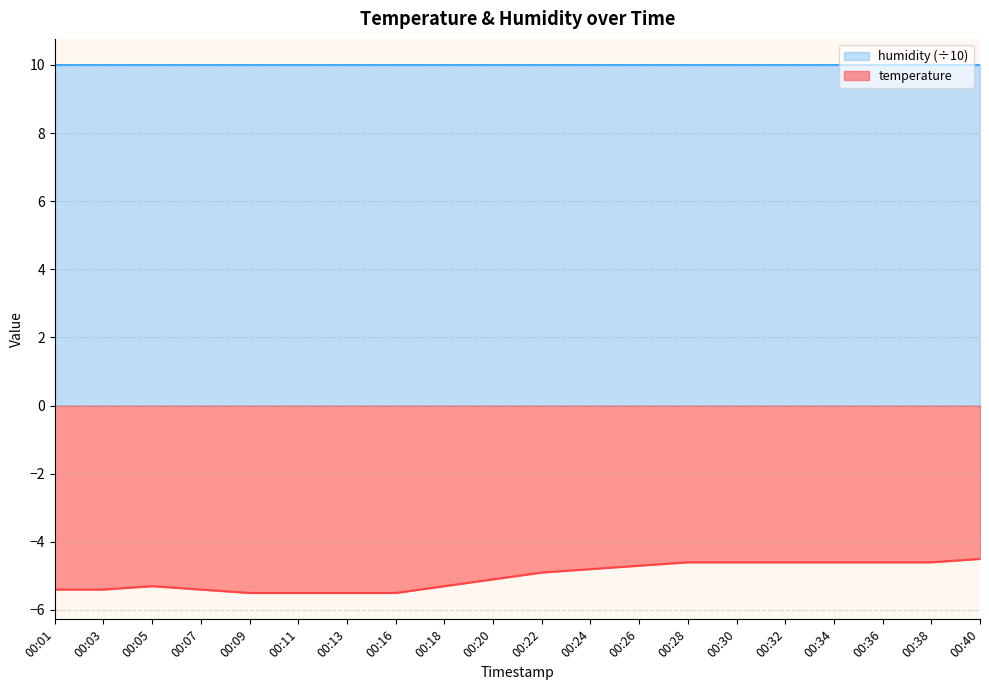

Read the value at 00:36.

-4.6